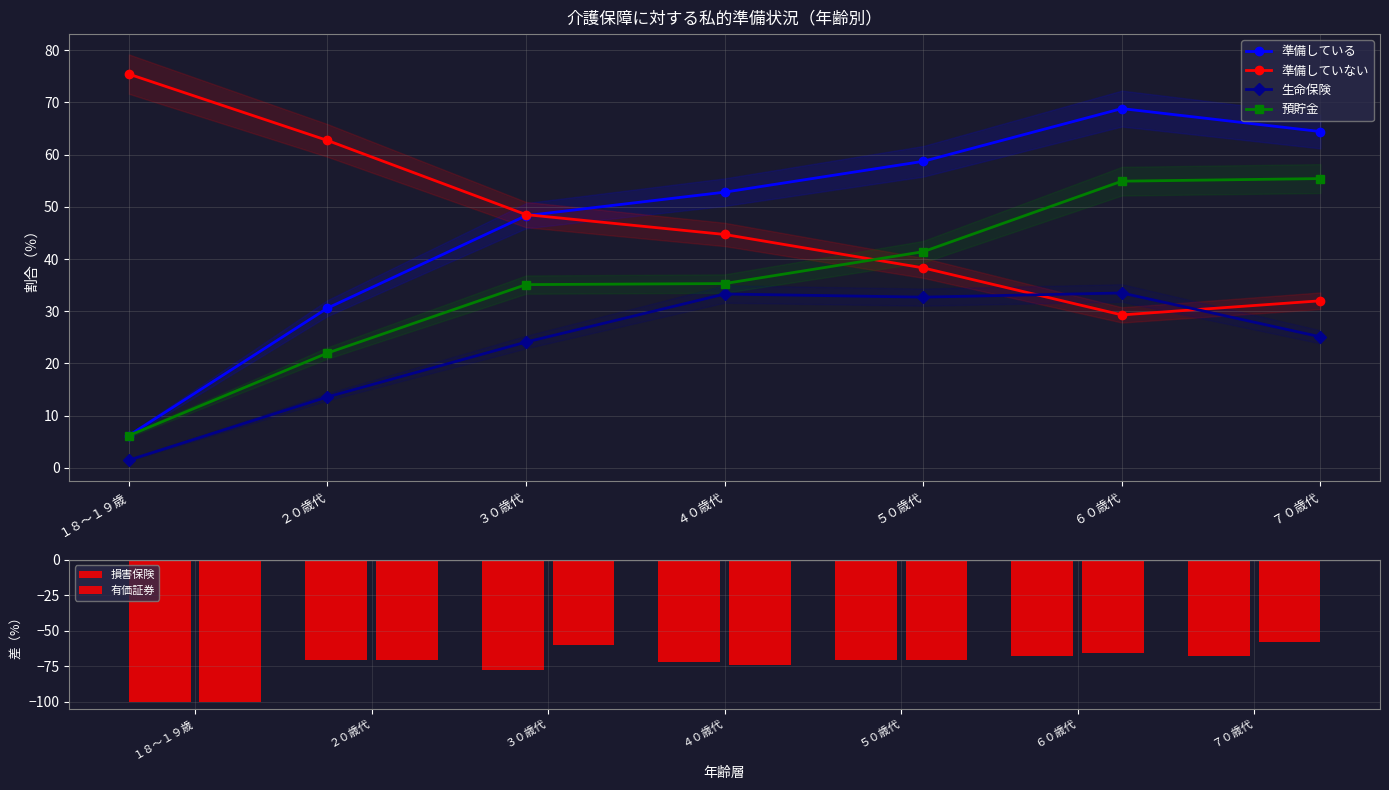

What is the highest value of the 準備している series?

68.8